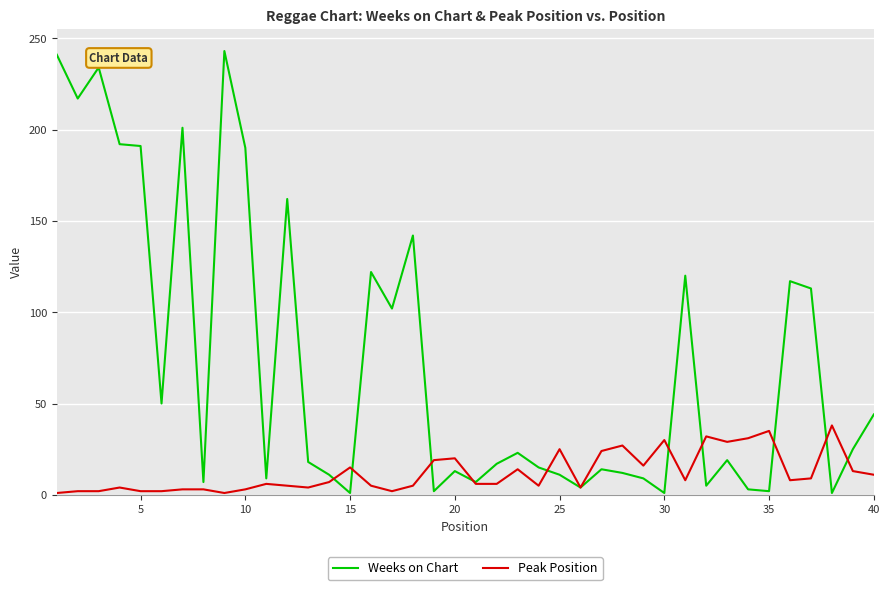

What is the maximum value shown in the chart?

243